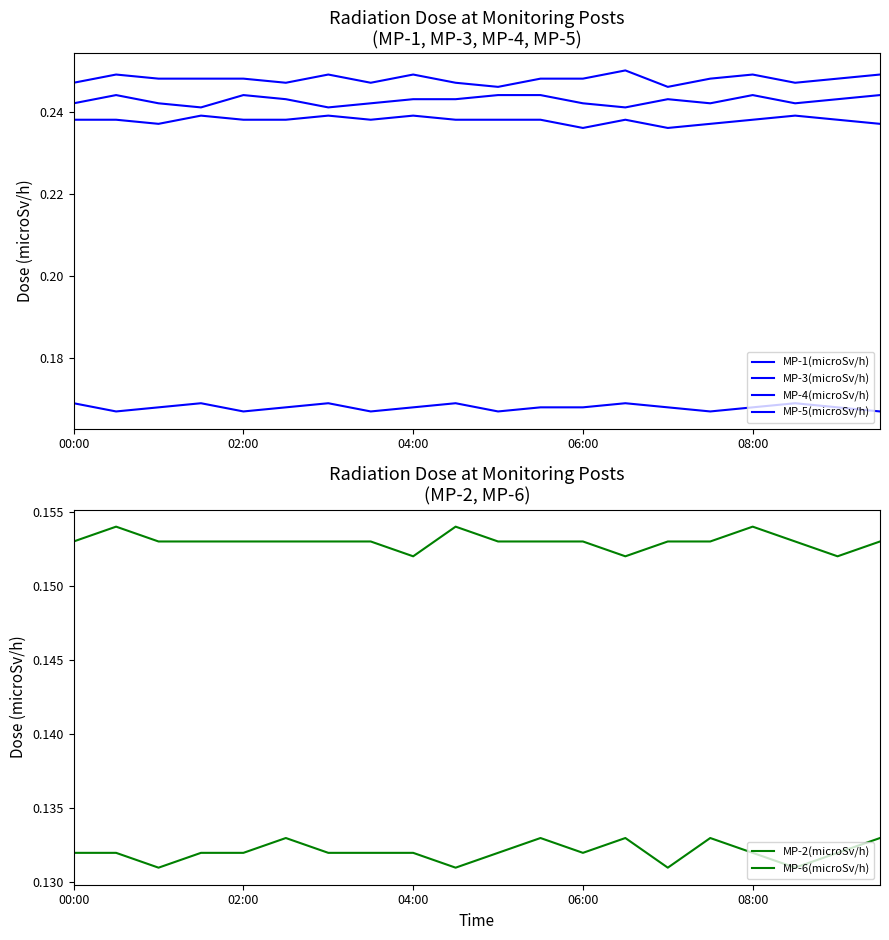

How many lines are shown in the chart?

6